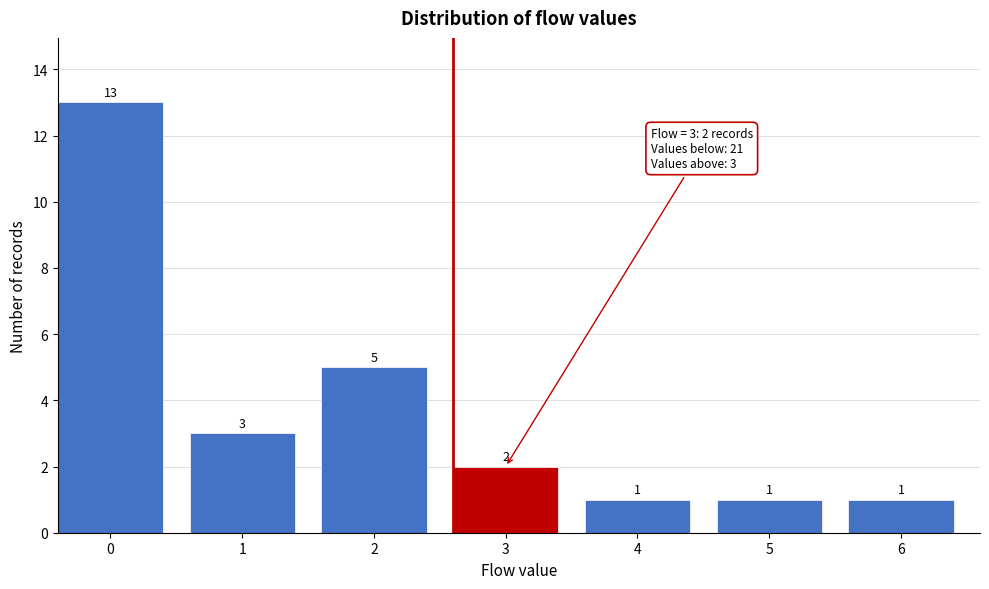

Reading right to left, list all the values displayed in this chart.

1	1	1	2	5	3	13